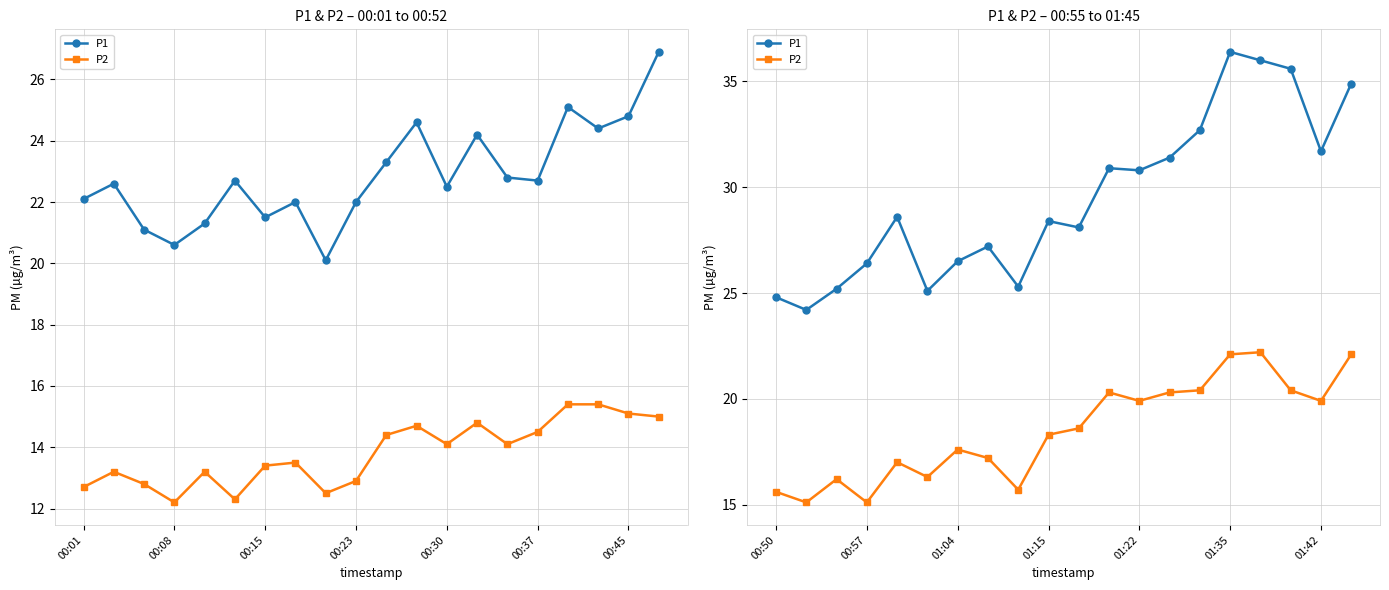

What position from the right is 7?

13